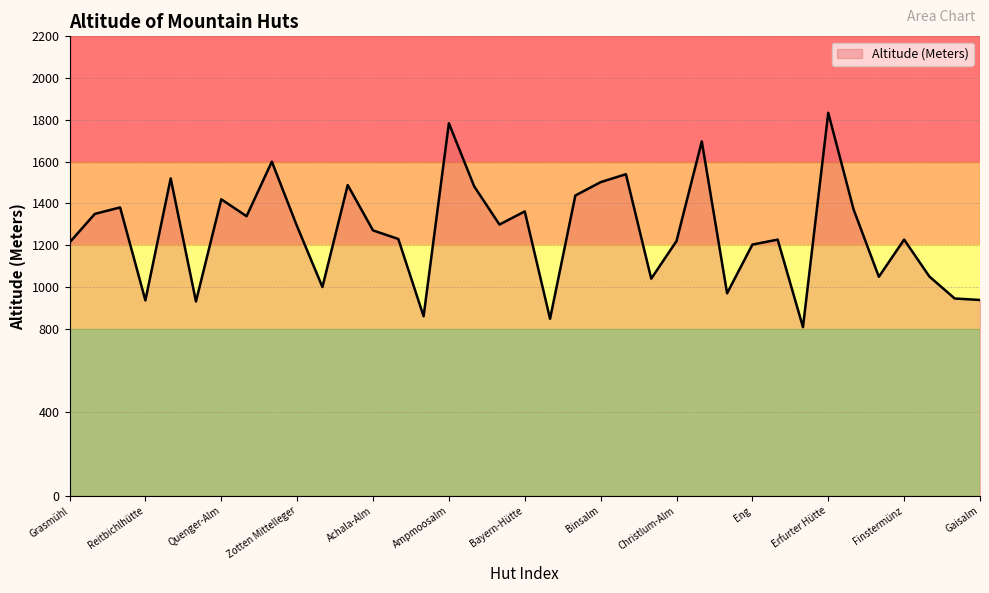

What is the greatest value displayed?

1834